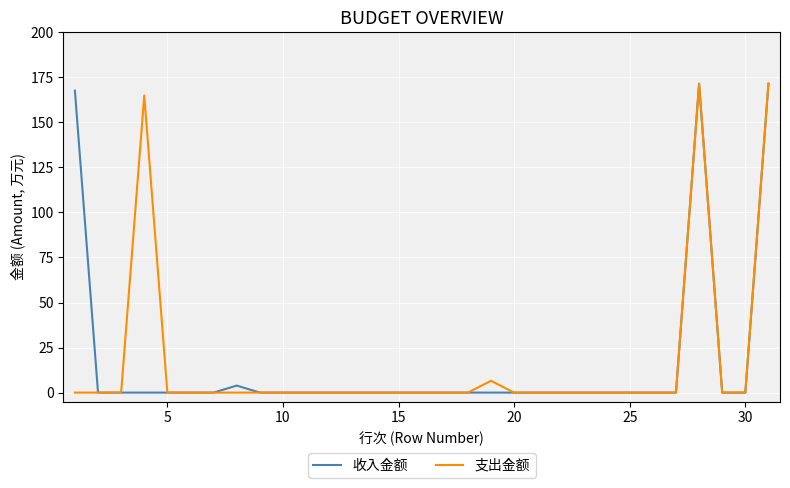

What is the greatest value displayed?

171.4